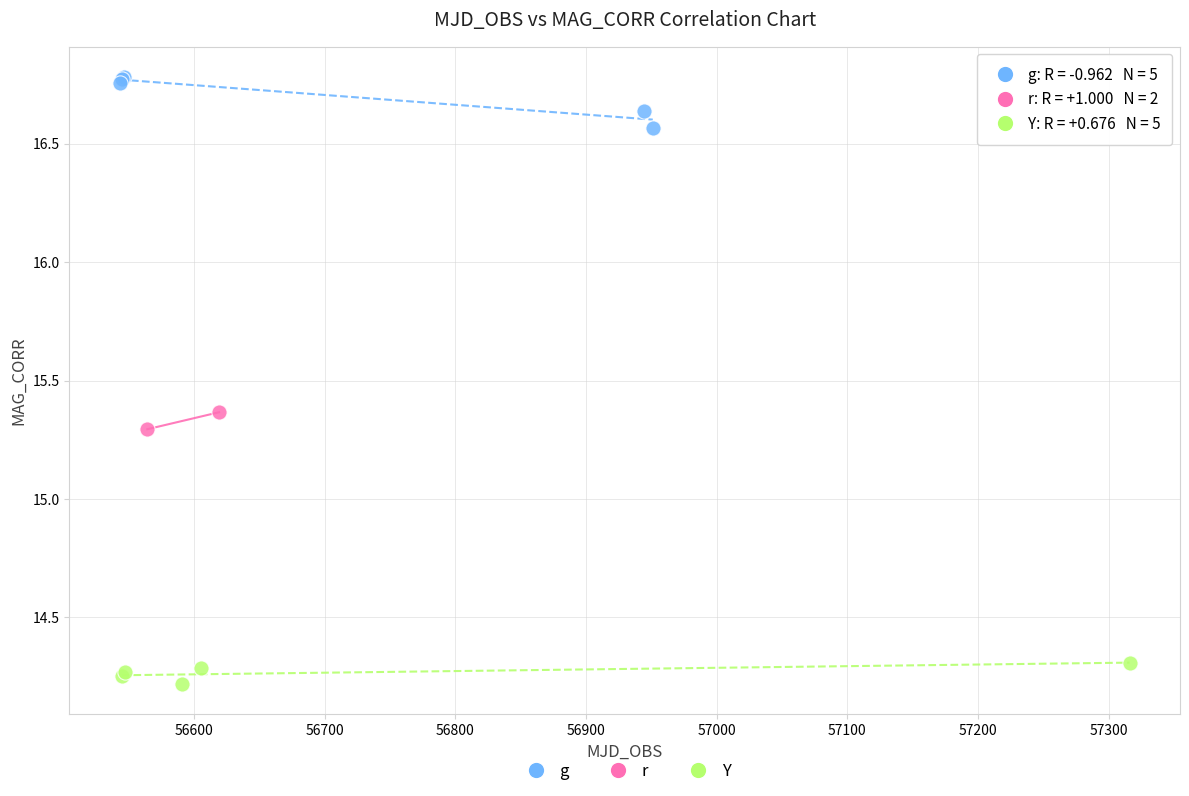

Which series has the widest spread of Y values?

g